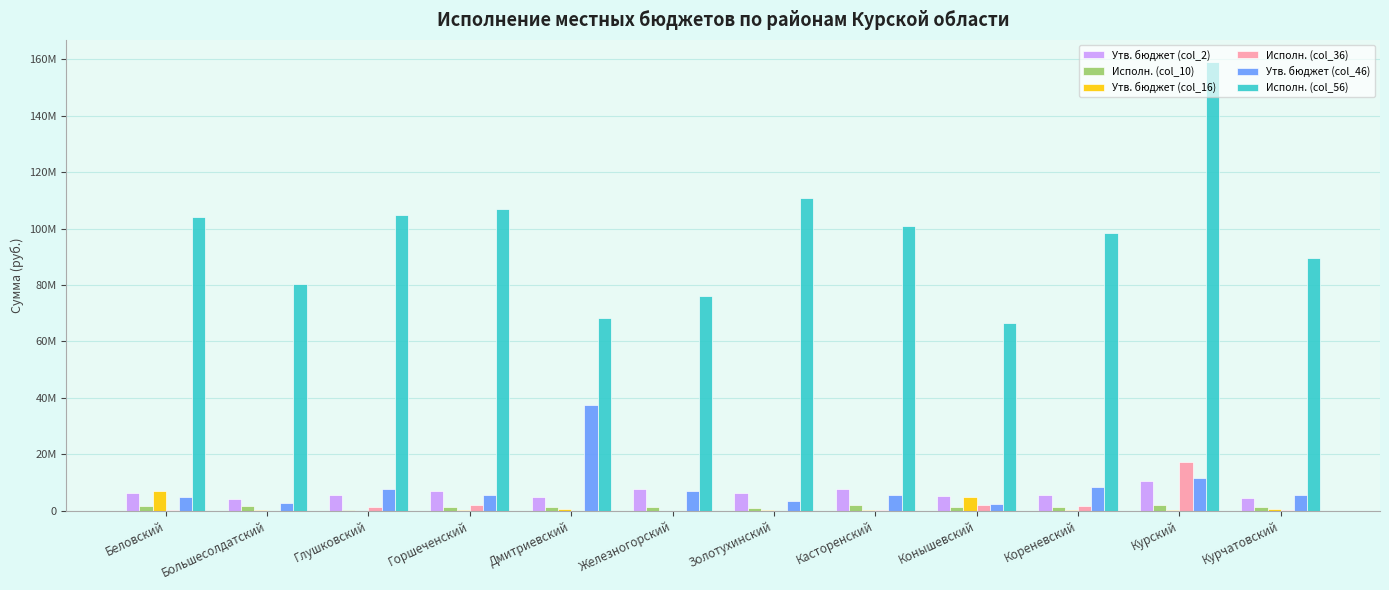

What is the label of the 3rd bar from the left?

Глушковский